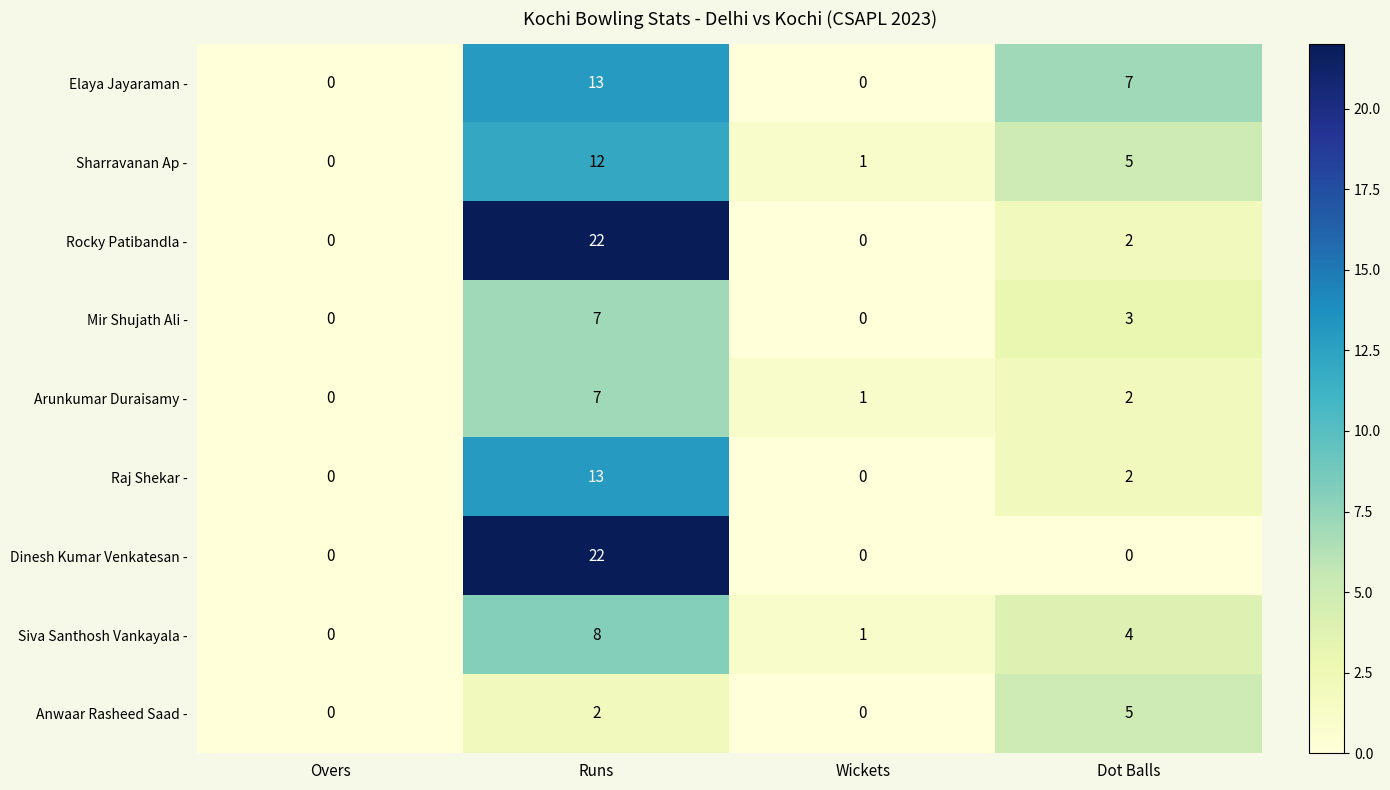

How many data points in Arunkumar Duraisamy - are less than 2?

2